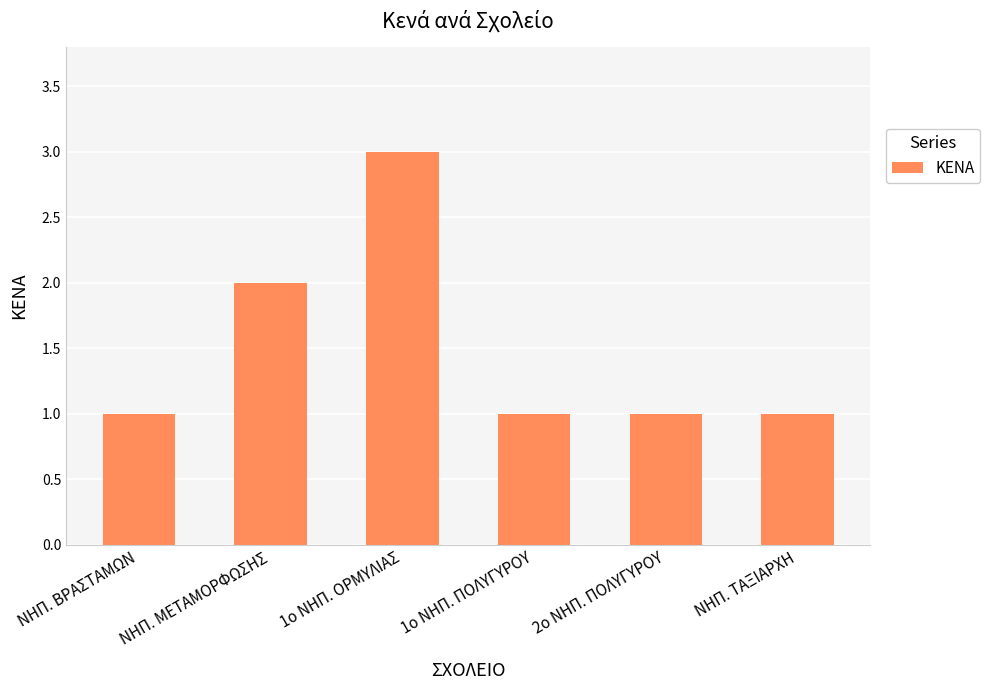

Between ΝΗΠ. ΜΕΤΑΜΟΡΦΩΣΗΣ and 1ο ΝΗΠ. ΟΡΜΥΛΙΑΣ, which is larger?

1ο ΝΗΠ. ΟΡΜΥΛΙΑΣ